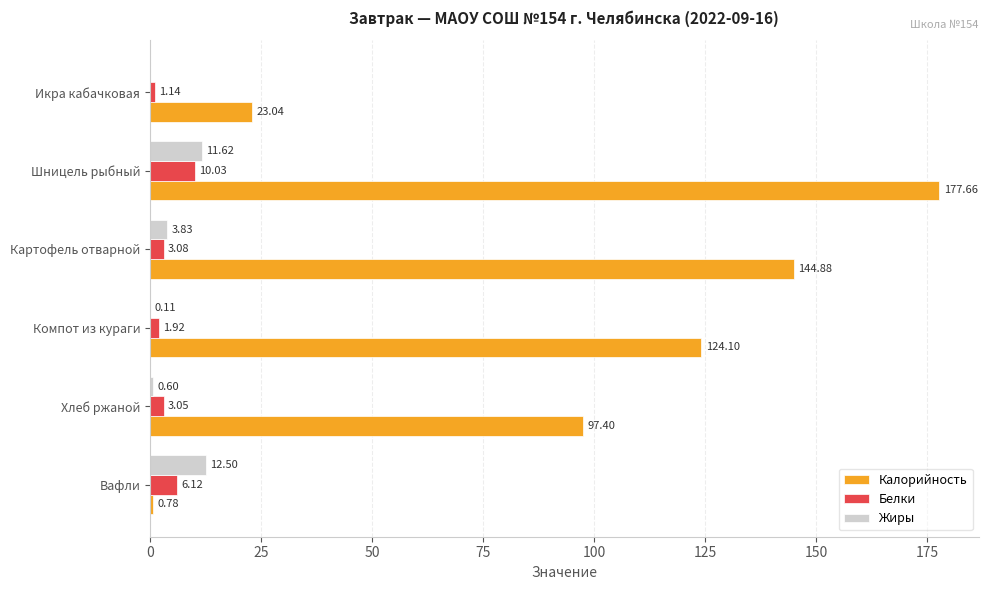

Which series has the largest total across all categories?

Калорийность